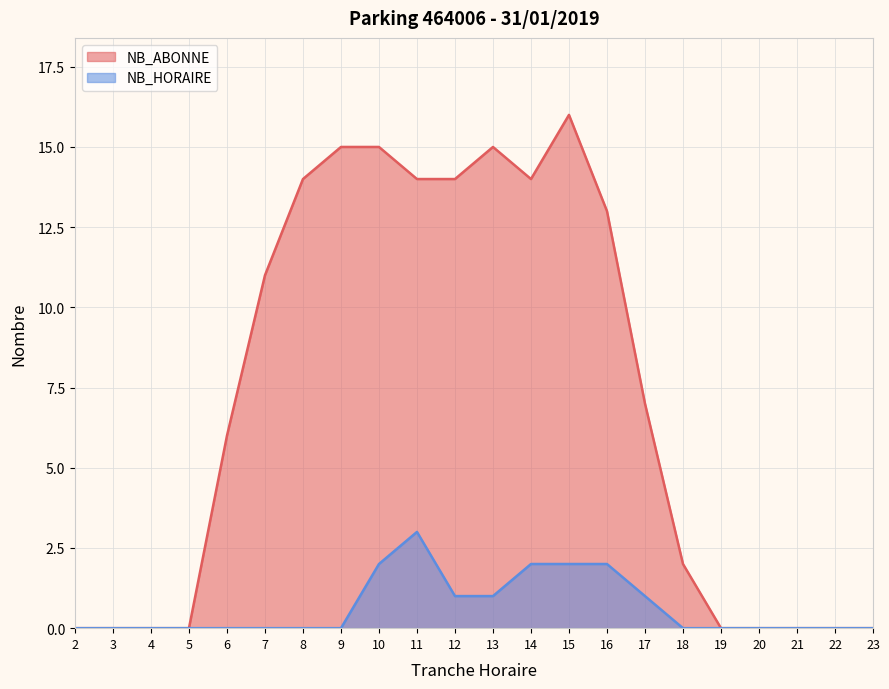

At how many categories does at least one series exceed 7?

10